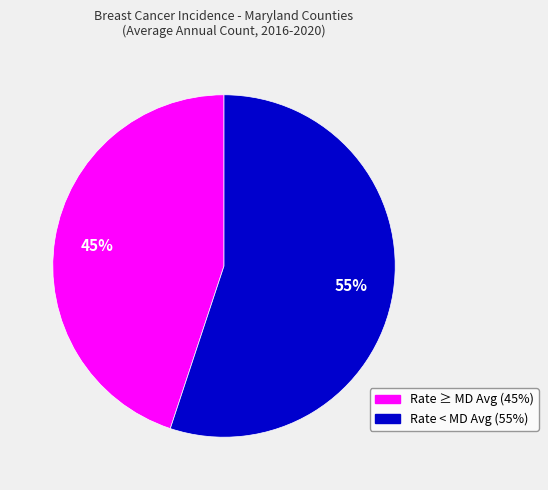

Is there any slice that represents more than half of the pie?

Yes